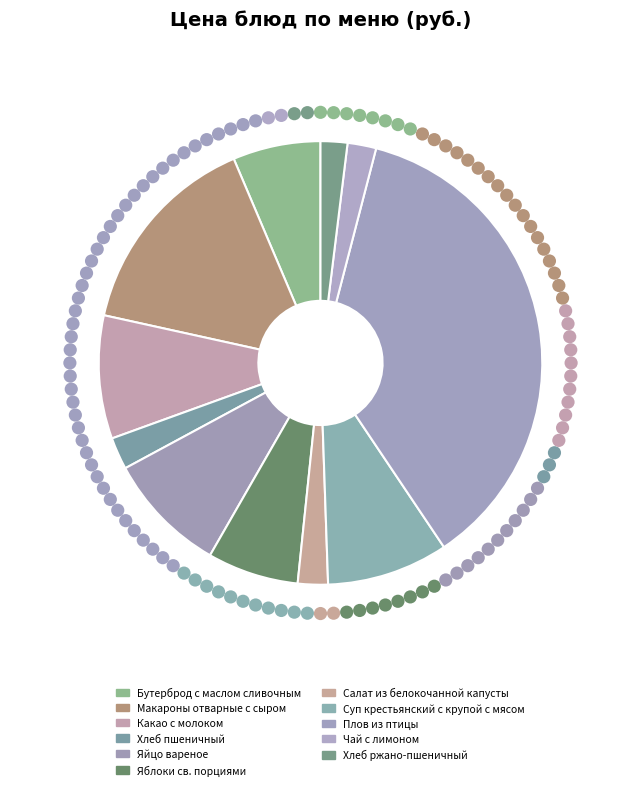

What percentage is the Салат из белокочанной капусты slice, to the nearest percent?

2%